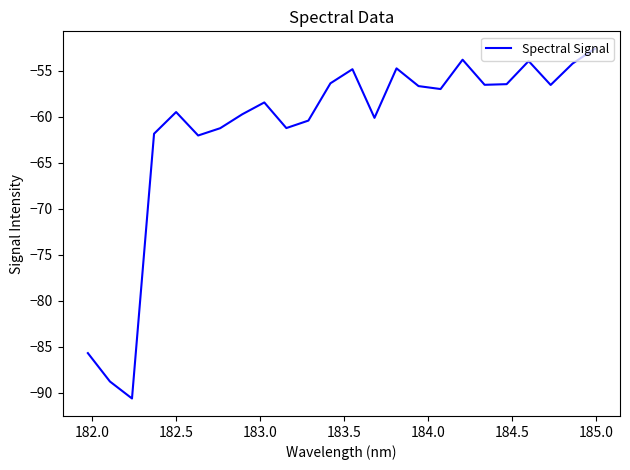

What is the difference between the maximum and minimum values?

38.0